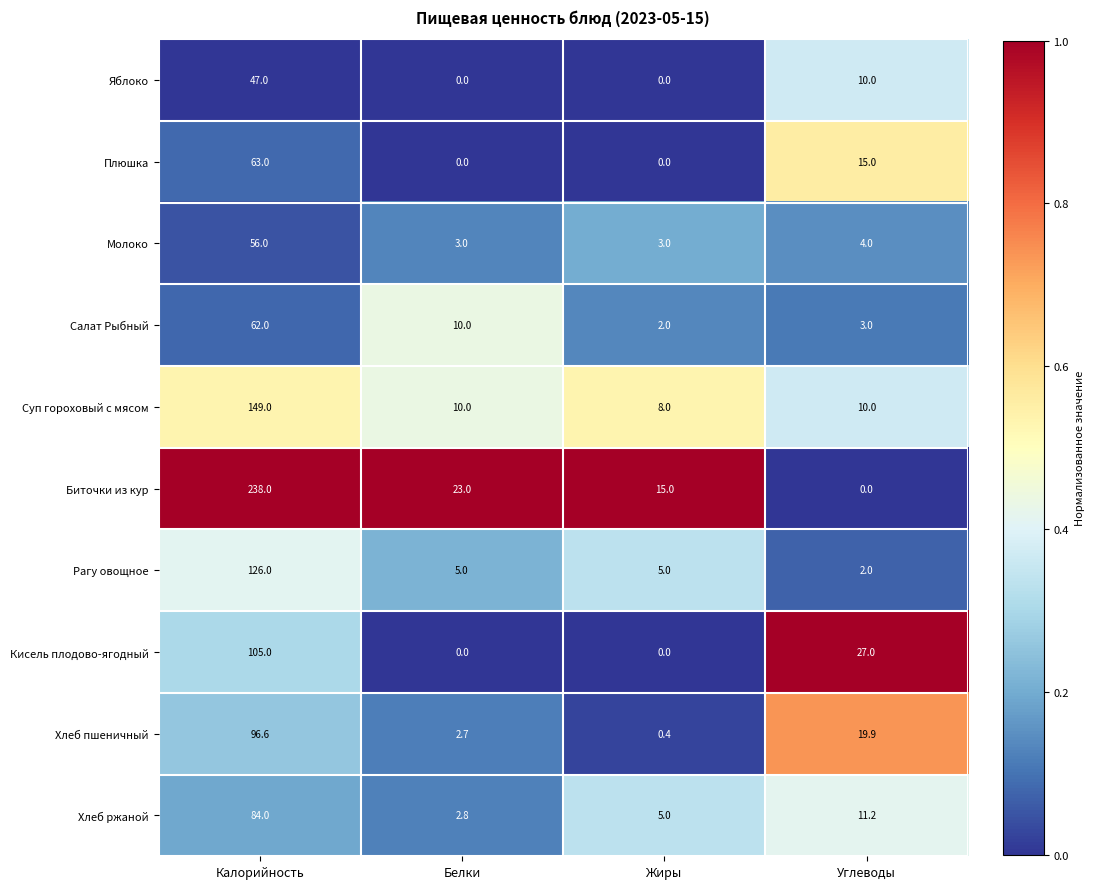

Which series has the widest spread of values?

Биточки из кур